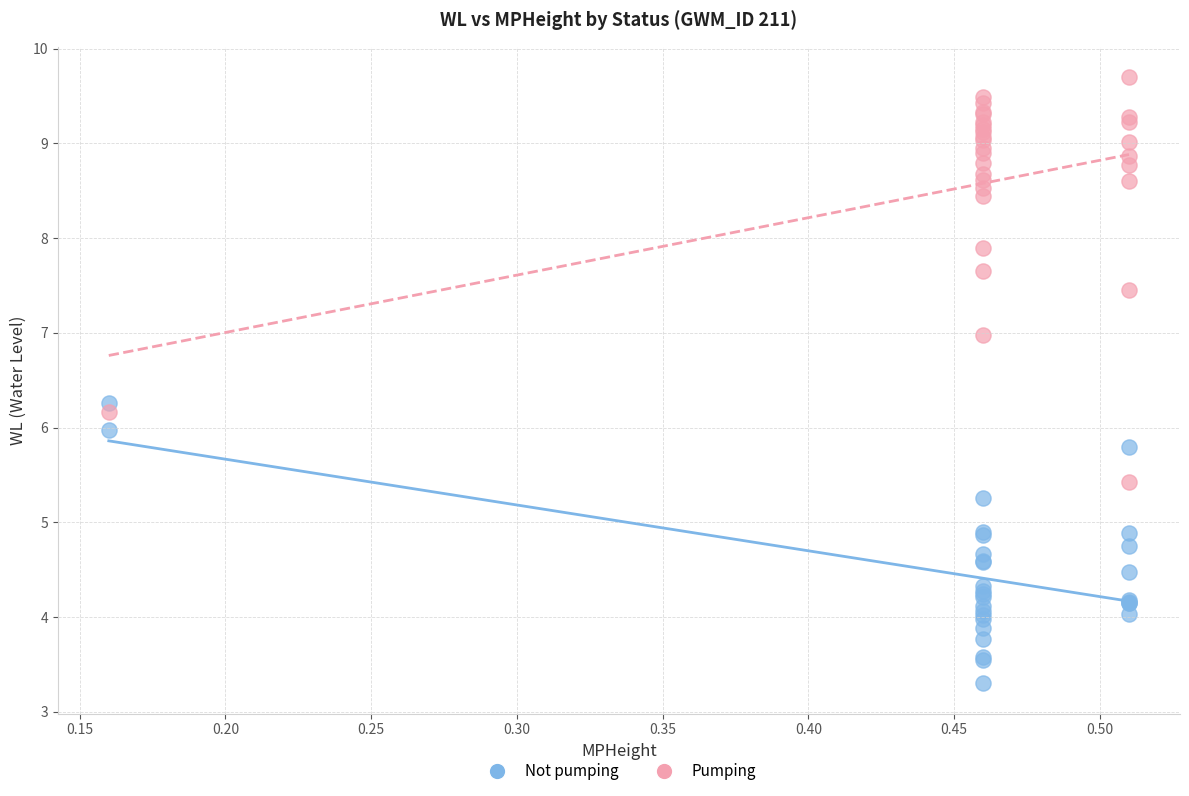

Which series reaches the minimum Y coordinate?

Not pumping